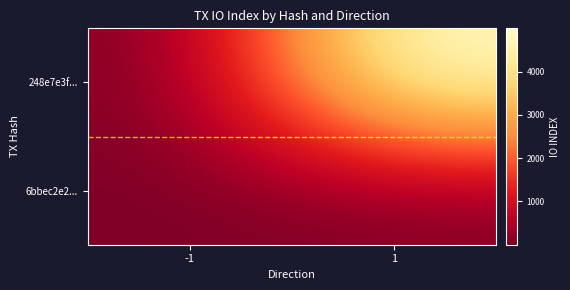

Reading left to right, extract all data points from this chart.

248e7e3f...: -1=-1	1=4997
6bbec2e2...: -1=1	1=1